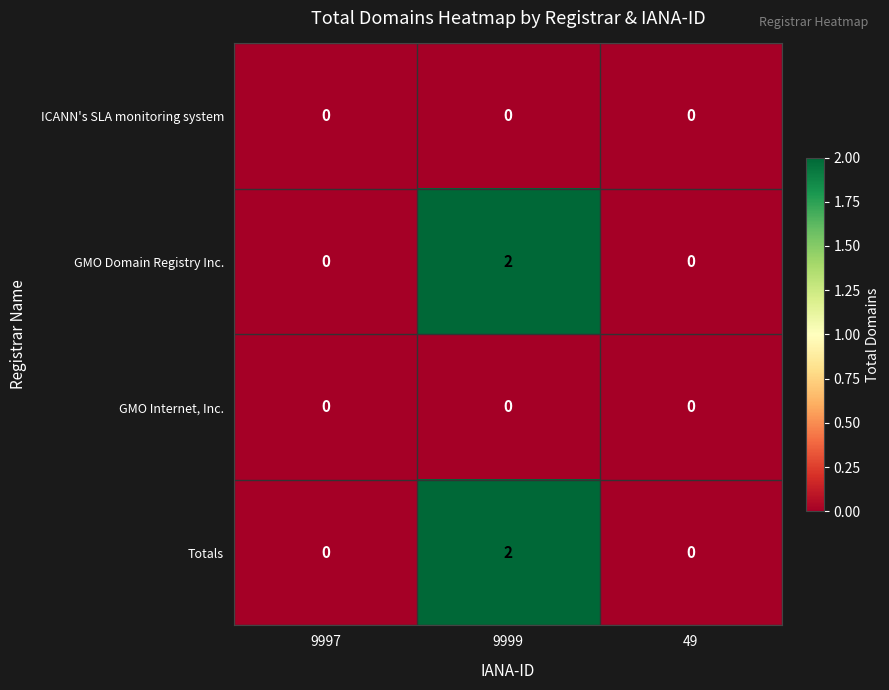

True or false: ICANN's SLA monitoring system has a value of 0 at 49.

True